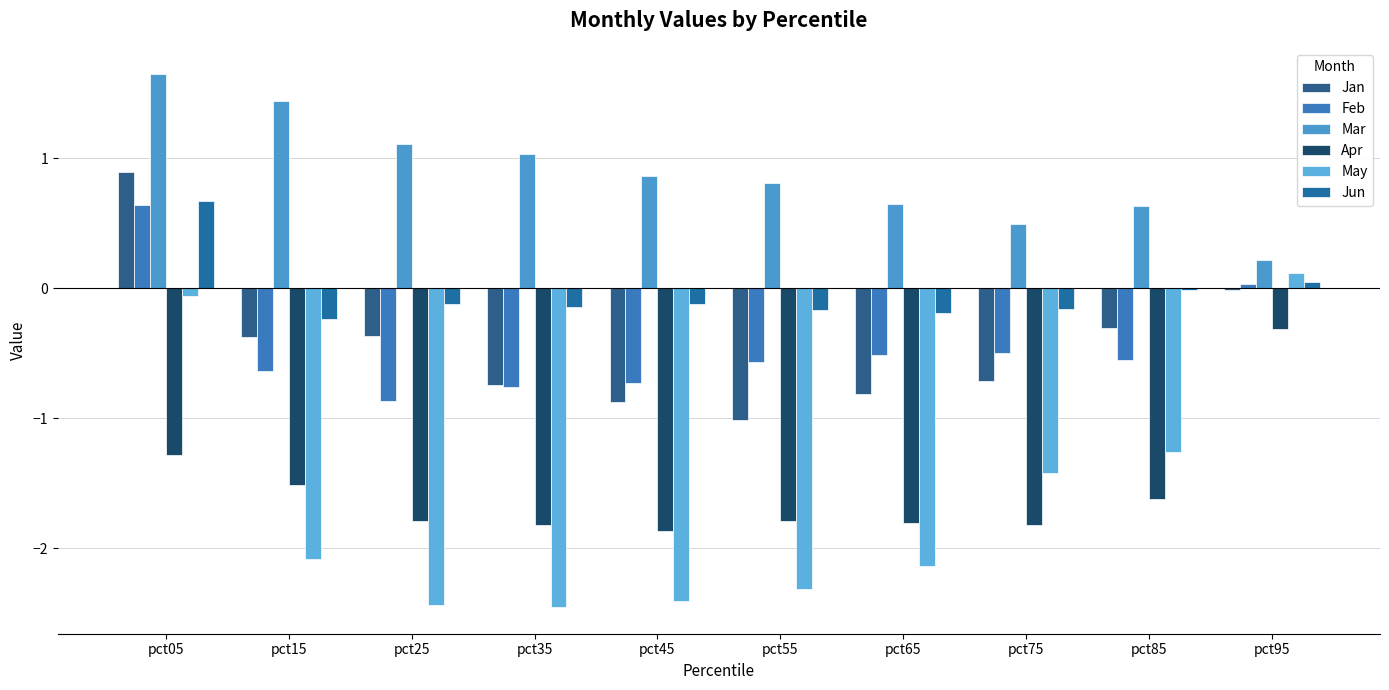

Is the value of Jan at pct55 greater than the value of Feb at pct85?

No